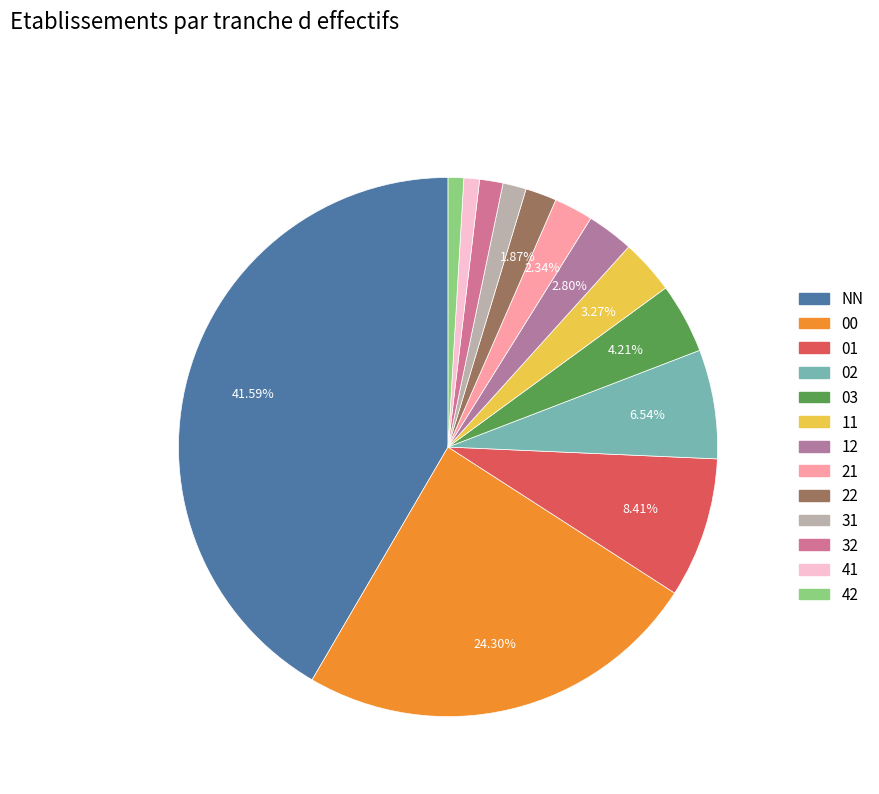

Does 31 represent more than half of the total?

No